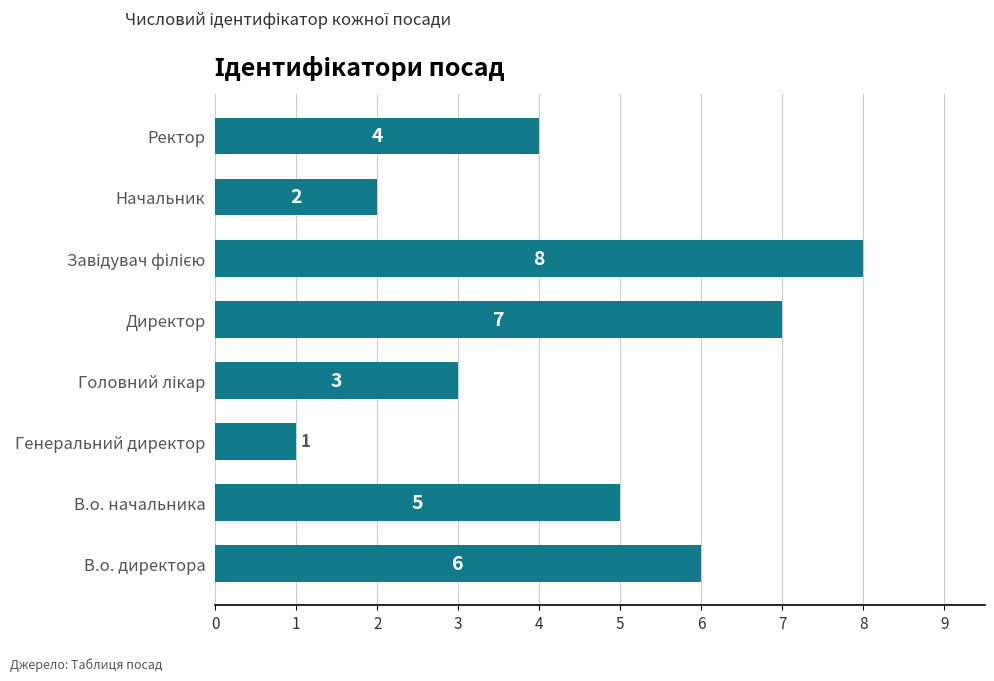

True or false: the data shows 5 at В.о. начальника.

True